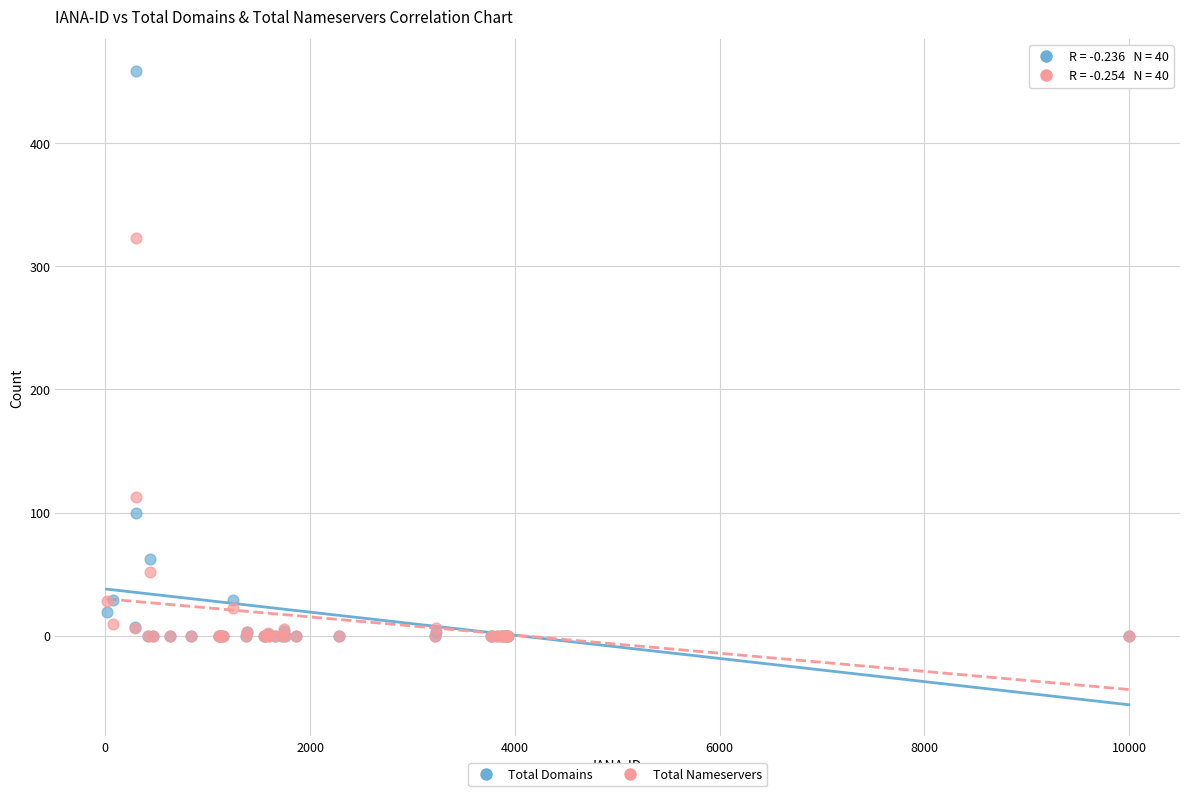

What are all the series names shown in the legend?

Total Domains, Total Nameservers